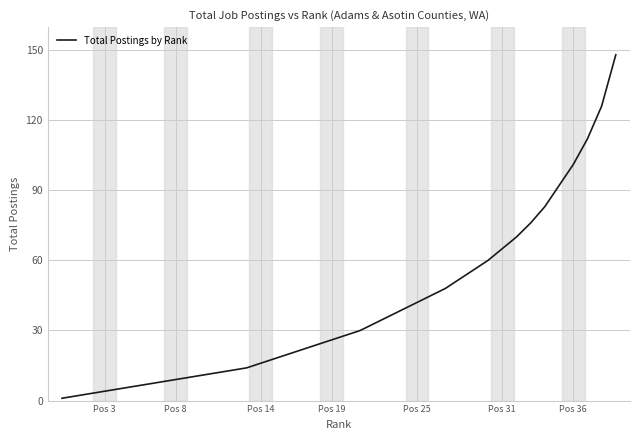

What is the maximum value shown in the chart?

148